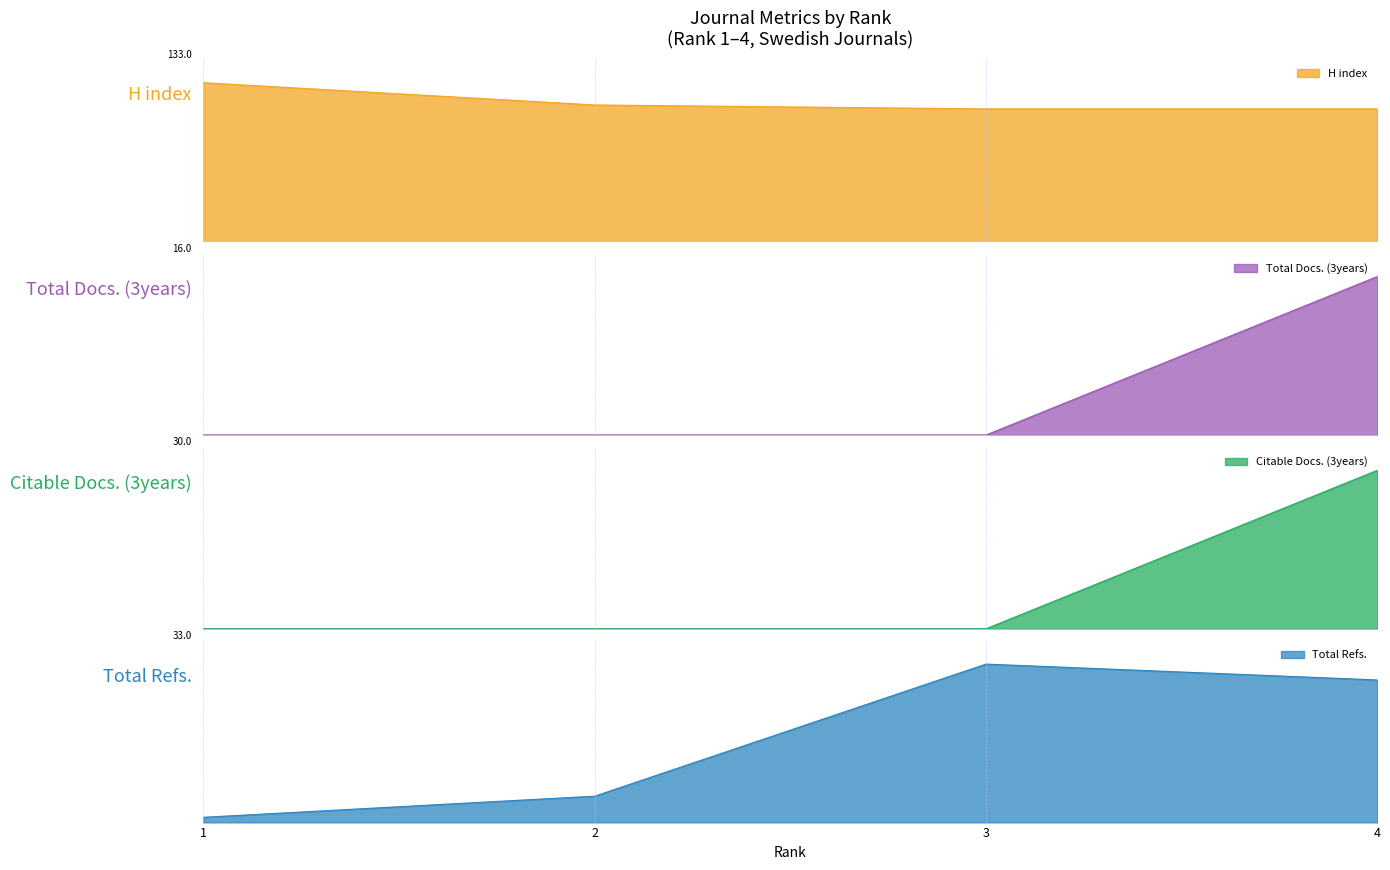

Which has a higher value, 4 or 1?

1